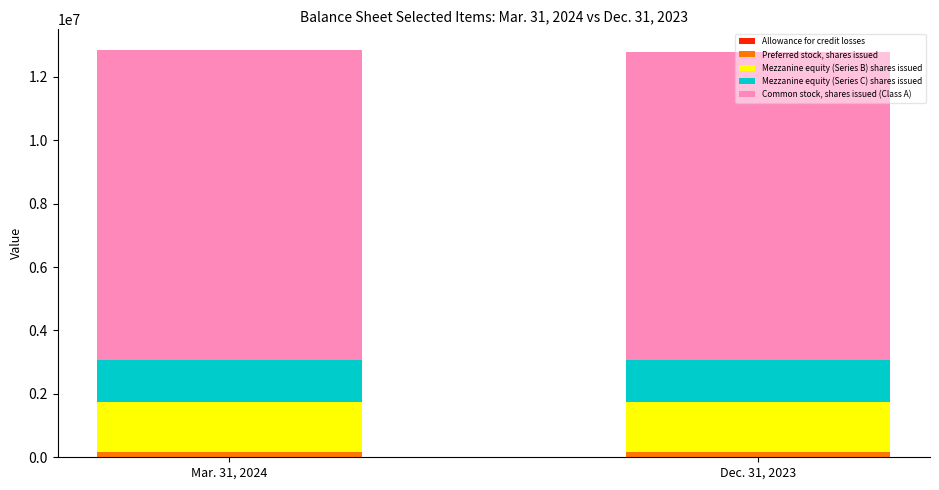

How many categories are shown in the chart?

2